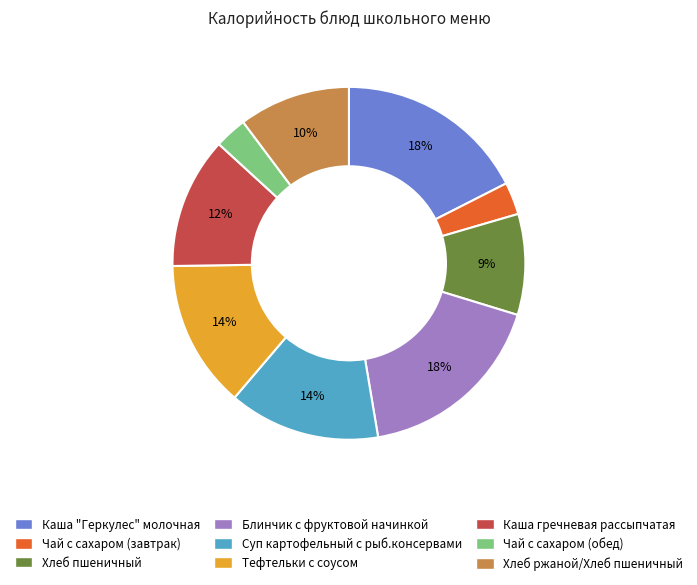

How many segments does this pie chart have?

9